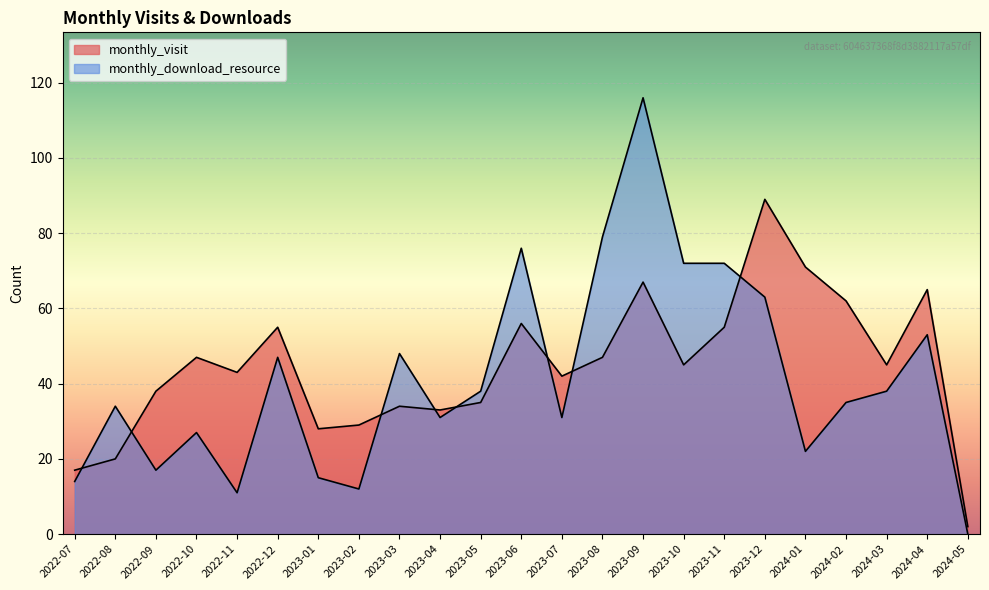

Which series has the widest spread of values?

monthly_download_resource